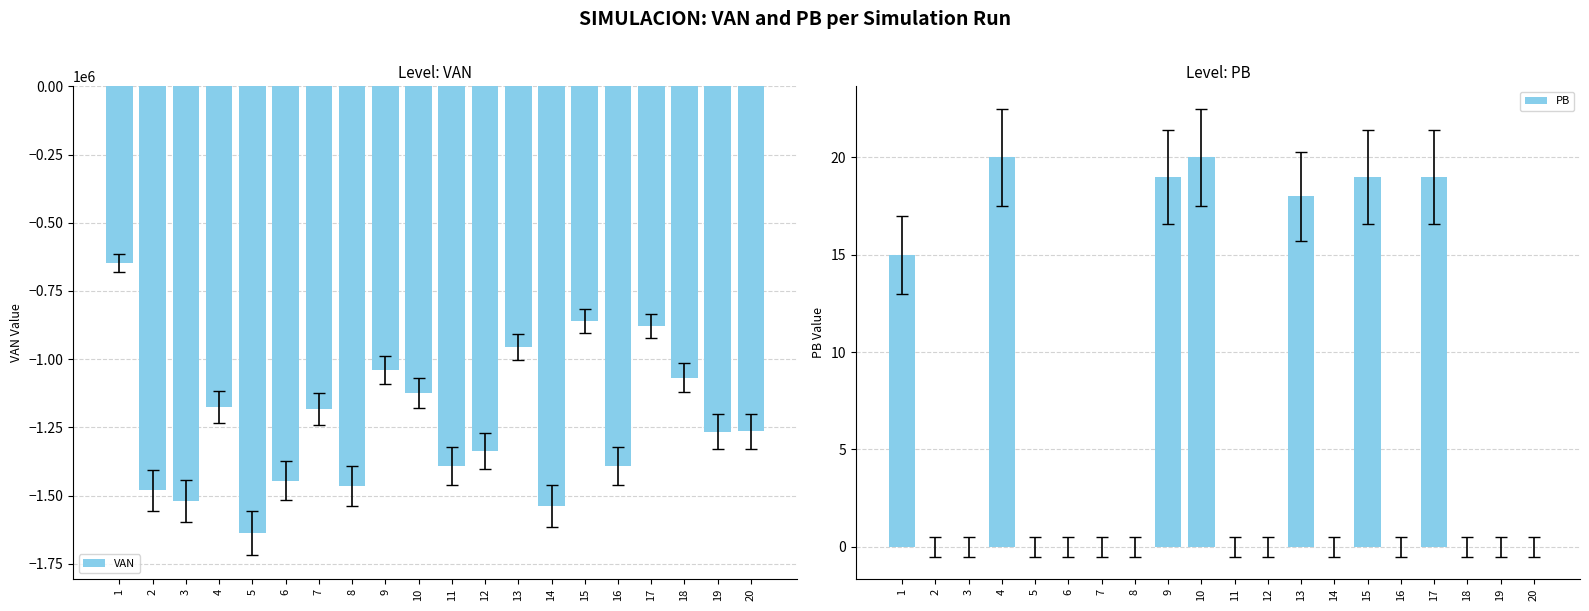

The VAN series shows -1464319.2 at 8. True or false?

True